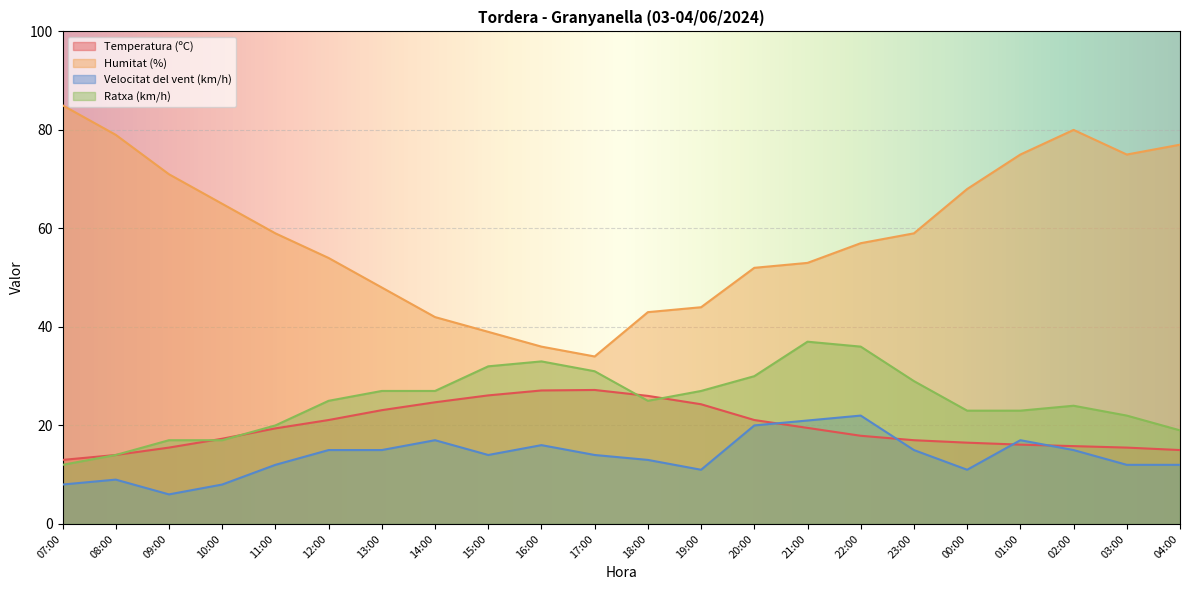

True or false: Velocitat del vent (km/h) has a value of 25.1 at 16:00.

False